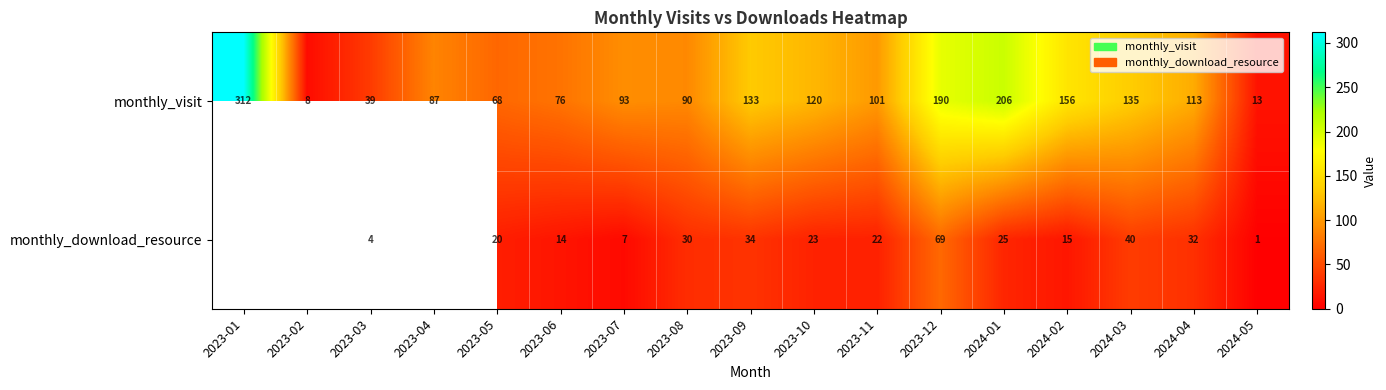

The monthly_visit series shows 144.7 at 2023-11. True or false?

False